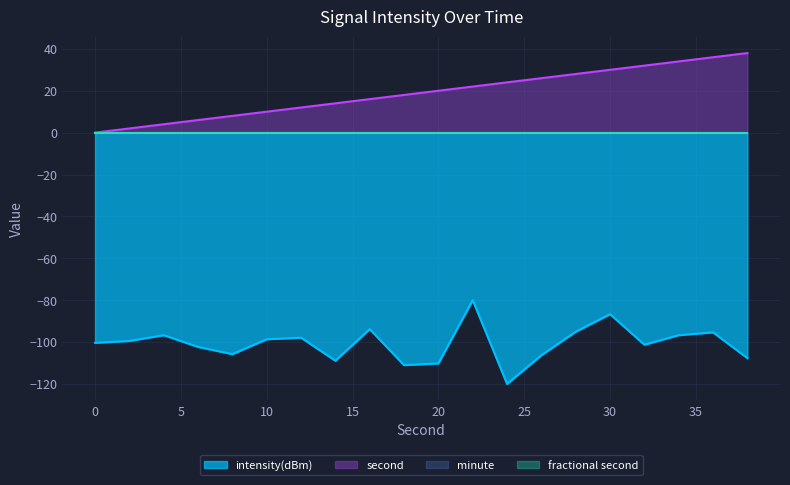

What is the value of the second point at the 13th from the left?

24.0